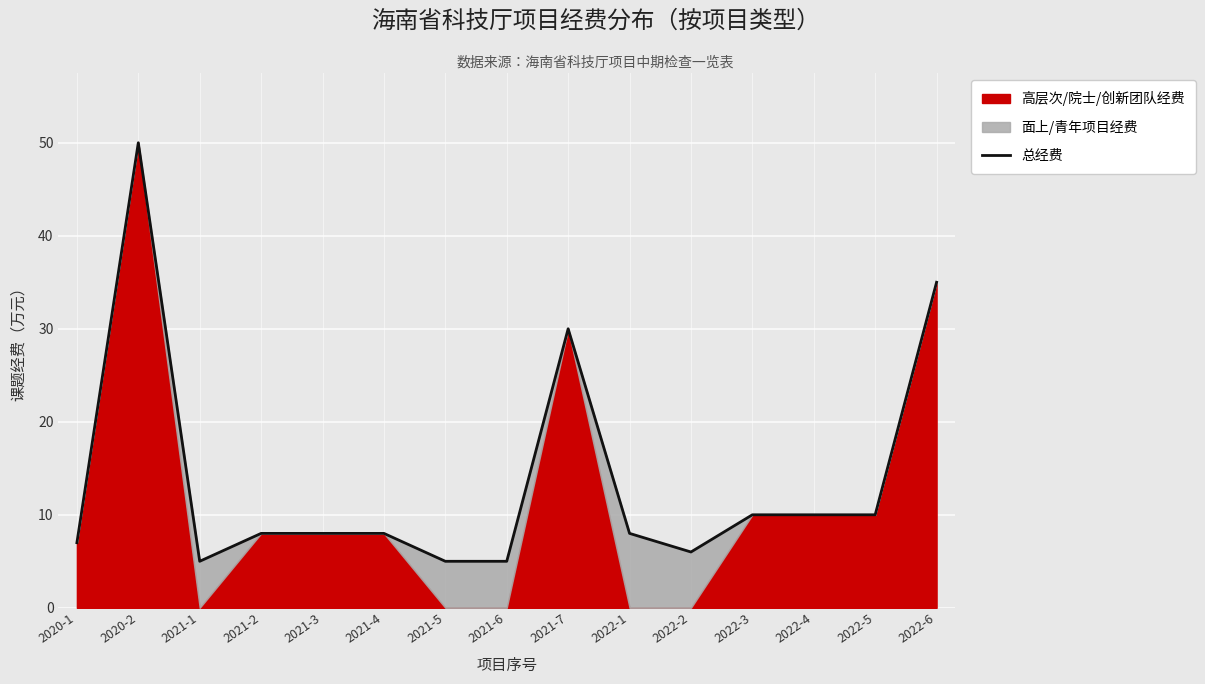

The chart shows a value of 8 at 2021-3. True or false?

True